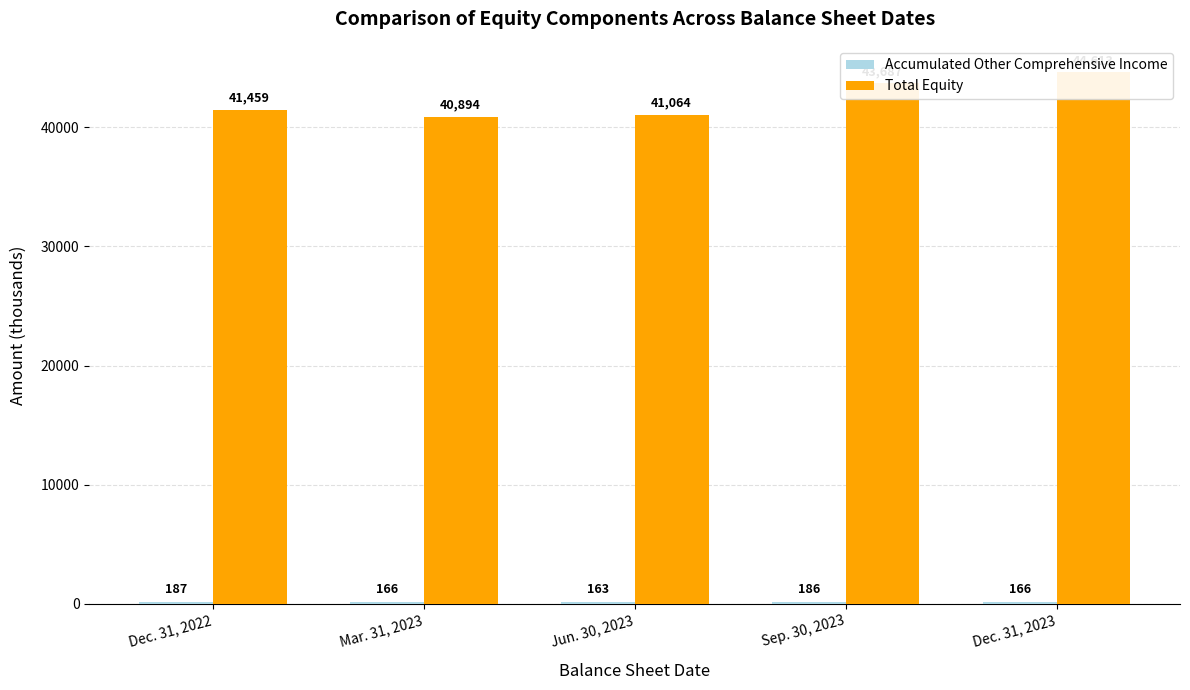

Reading right to left, transcribe all the data shown in this chart.

Accumulated Other Comprehensive Income: Dec. 31, 2023=166	Sep. 30, 2023=186	Jun. 30, 2023=163	Mar. 31, 2023=166	Dec. 31, 2022=187
Total Equity: Dec. 31, 2023=44613	Sep. 30, 2023=43687	Jun. 30, 2023=41064	Mar. 31, 2023=40894	Dec. 31, 2022=41459